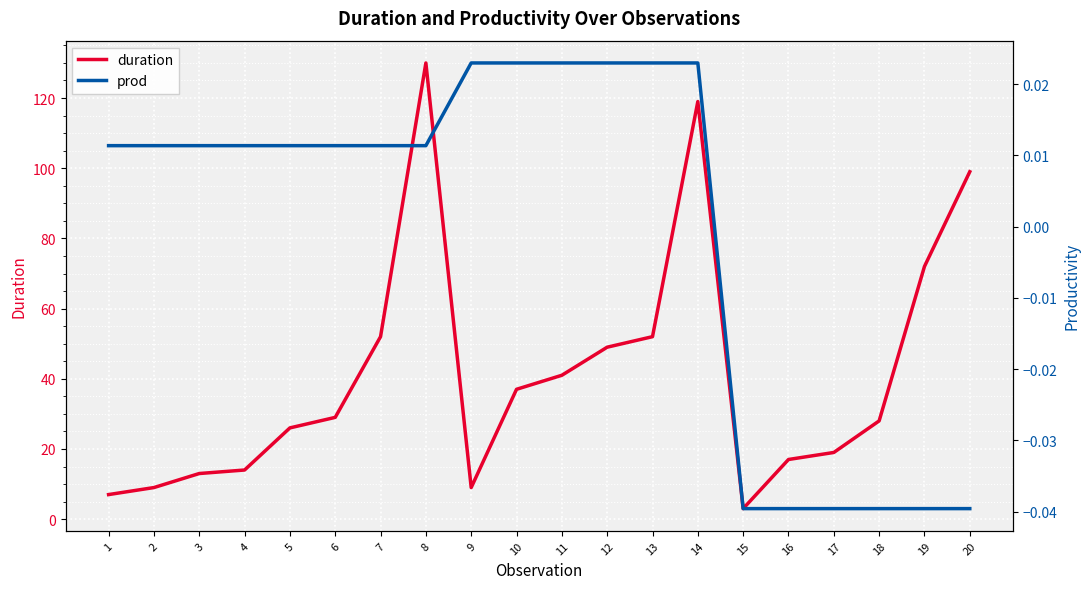

What is the average value of the duration series?

41